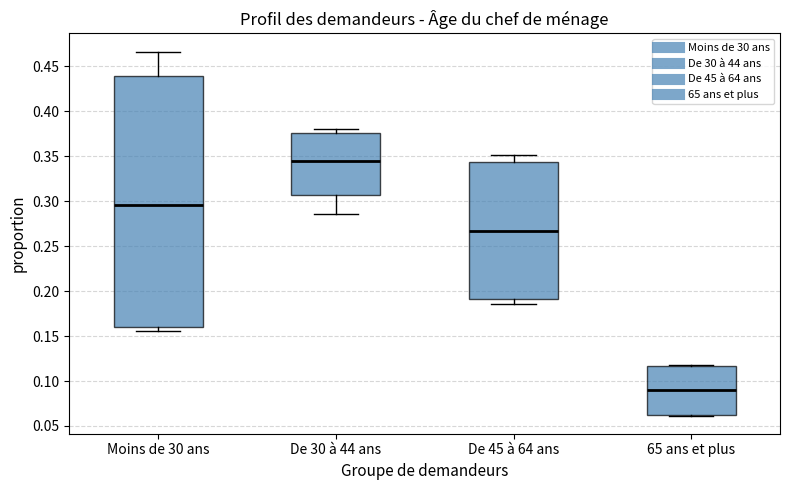

Where does the median line of the box for De 30 à 44 ans sit on the y-axis? The values are not printed on the chart, so give them approximately, as read against the axis.

0.345